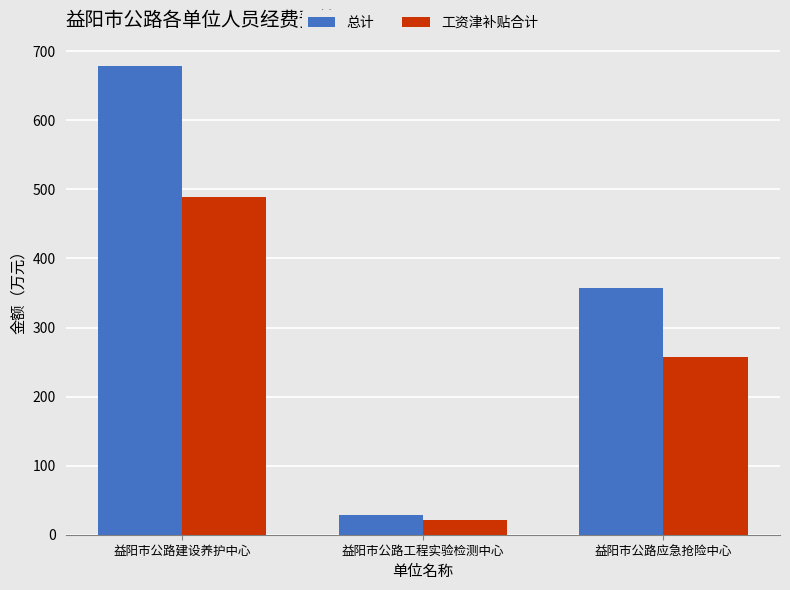

Reading left to right, what are all the values shown in this chart?

总计: 益阳市公路建设养护中心=678.6	益阳市公路工程实验检测中心=28.8	益阳市公路应急抢险中心=356.9
工资津补贴合计: 益阳市公路建设养护中心=489.3	益阳市公路工程实验检测中心=20.8	益阳市公路应急抢险中心=257.3